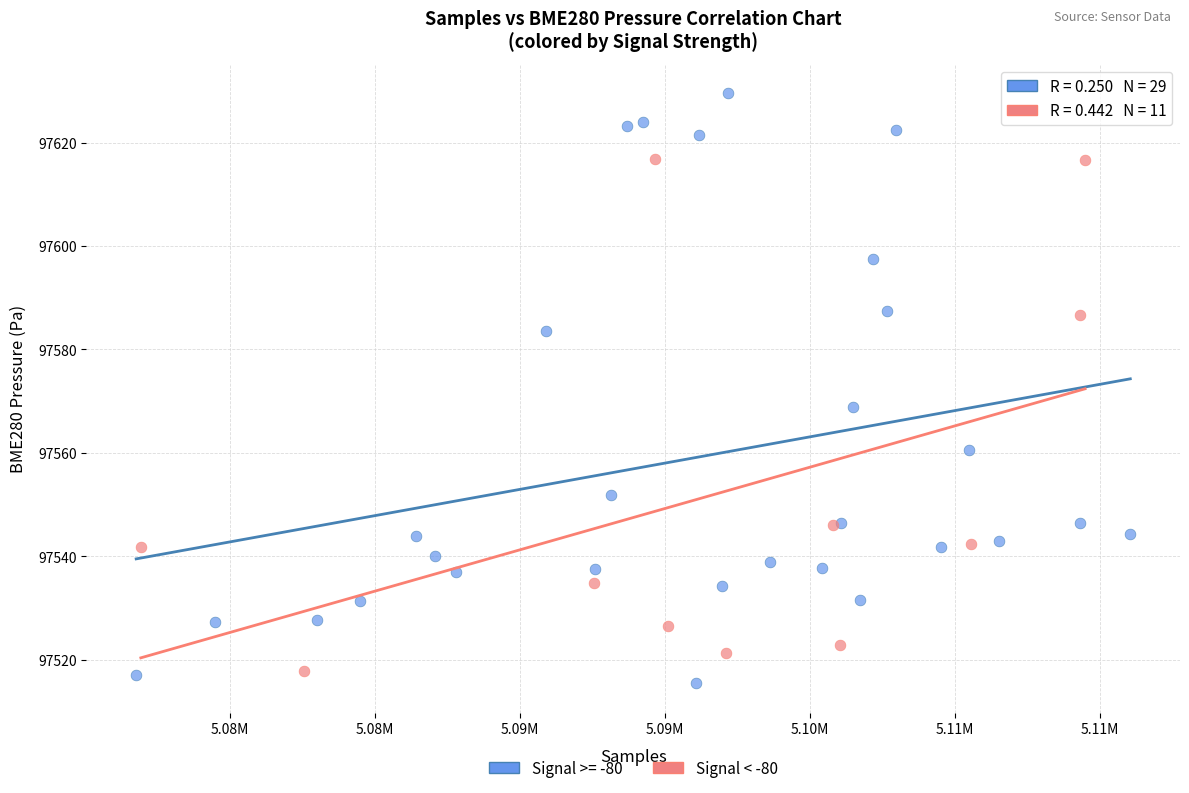

Which series contains the highest Y value?

Signal >= -80